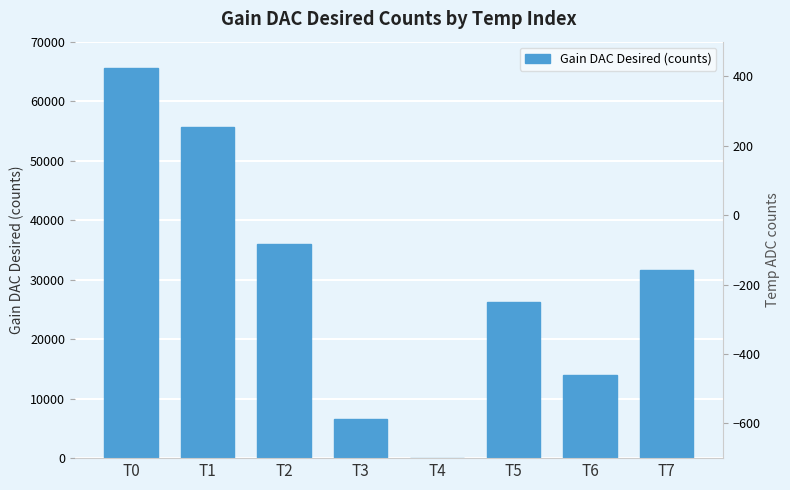

How many groups of bars are there?

8